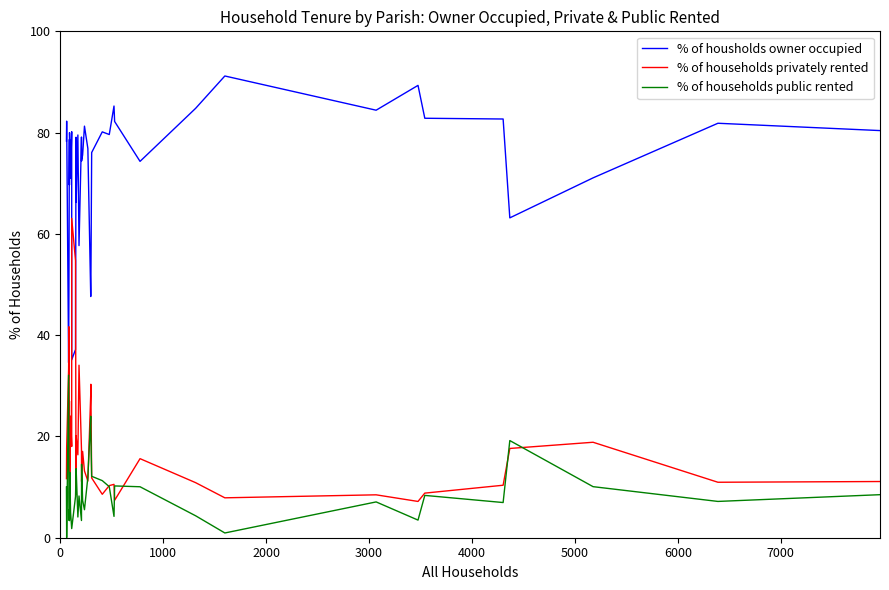

How many data points in % of housholds owner occupied are less than 78?

19